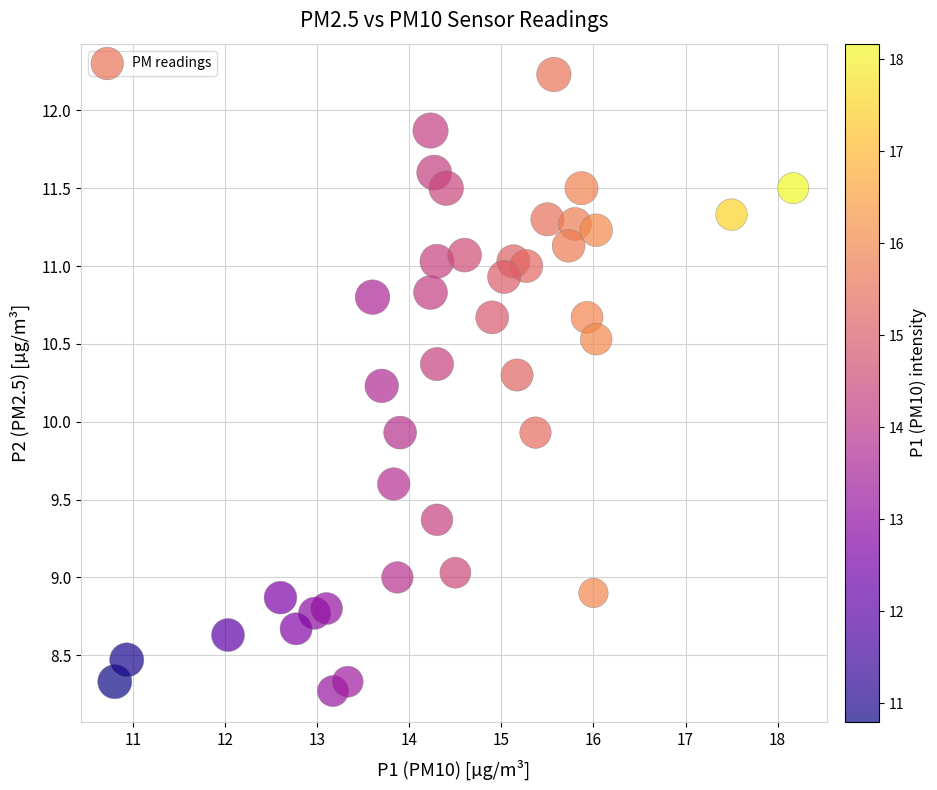

What is the range of X values (max minus min)?

7.4